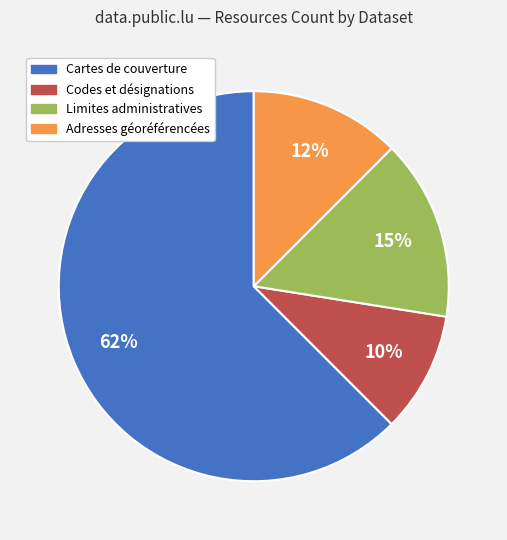

To the nearest percent, what portion does Limites administratives represent?

15%